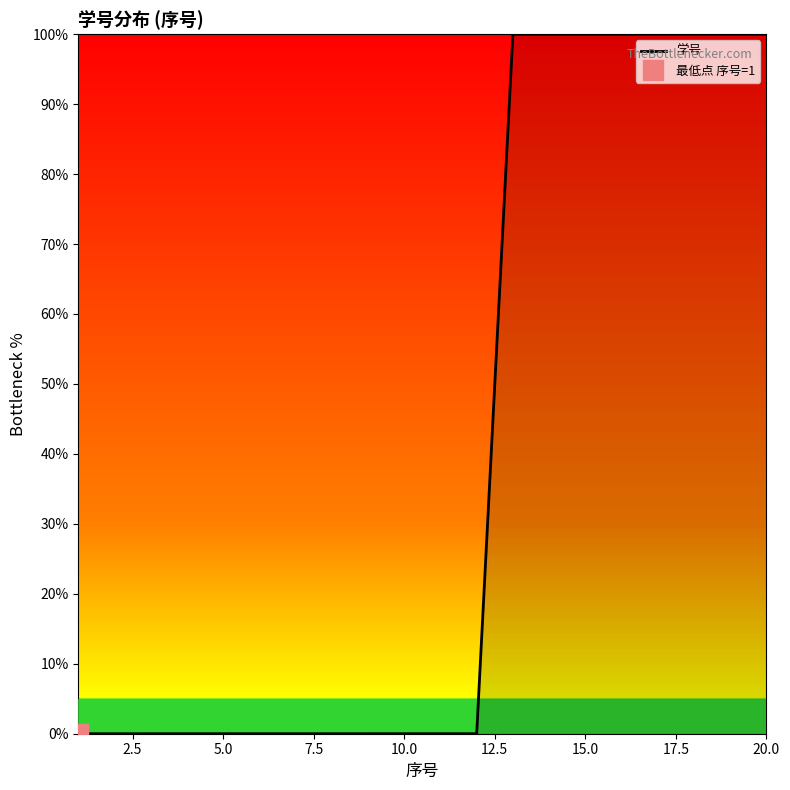

Is it true that 学号 equals 100.0 at 15.0?

True